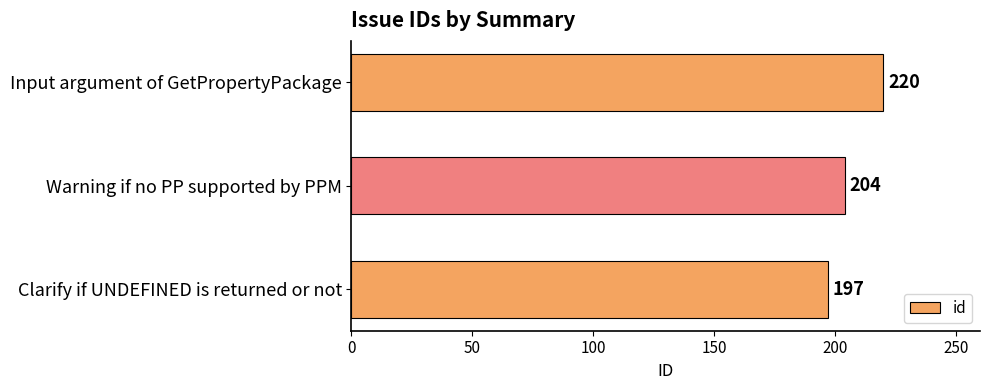

Reading bottom to top, what are all the values shown in this chart?

197	204	220